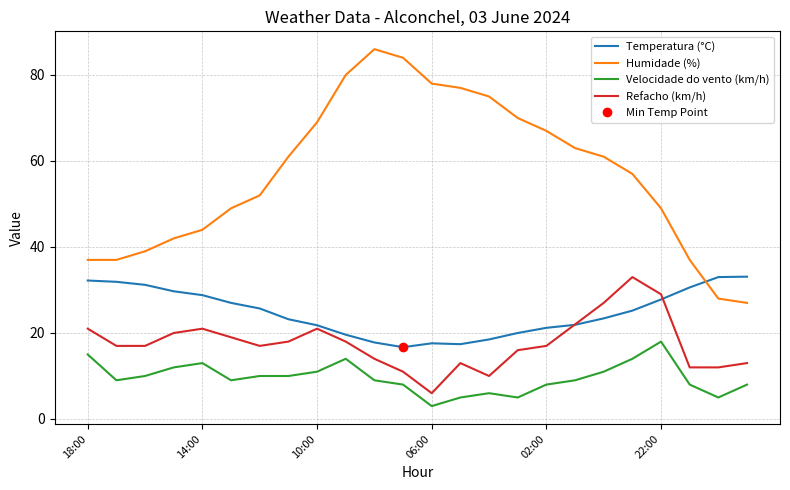

Rank the series by their average value, from lowest to highest.

Velocidade do vento (km/h), Refacho (km/h), Temperatura (°C), Humidade (%)